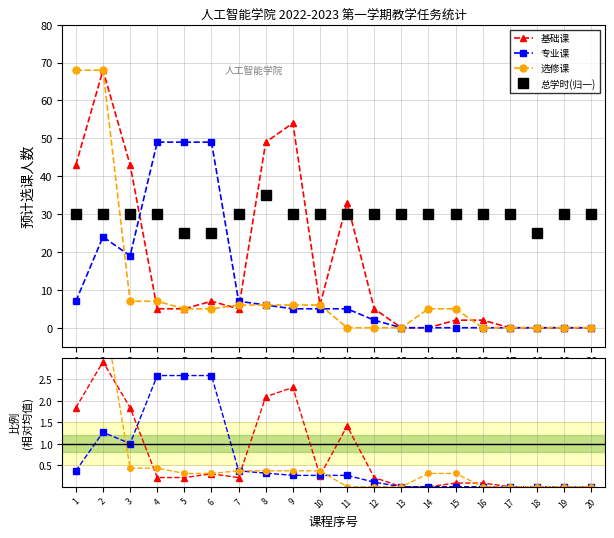

Reading left to right, what are all the values shown in this chart?

基础课: 1=1.8	2=2.9	3=1.8	4=0.2	5=0.2	6=0.3	7=0.2	8=2.1	9=2.3	10=0.3	11=1.4	12=0.2	13=0.0	14=0.0	15=0.1	16=0.1	17=0.0	18=0.0	19=0.0	20=0.0
专业课: 1=0.4	2=1.3	3=1.0	4=2.6	5=2.6	6=2.6	7=0.4	8=0.3	9=0.3	10=0.3	11=0.3	12=0.1	13=0.0	14=0.0	15=0.0	16=0.0	17=0.0	18=0.0	19=0.0	20=0.0
选修课: 1=4.2	2=4.2	3=0.4	4=0.4	5=0.3	6=0.3	7=0.4	8=0.4	9=0.4	10=0.4	11=0.0	12=0.0	13=0.0	14=0.3	15=0.3	16=0.0	17=0.0	18=0.0	19=0.0	20=0.0
总学时(归一): 1=30.0	2=30.0	3=30.0	4=30.0	5=25.0	6=25.0	7=30.0	8=35.0	9=30.0	10=30.0	11=30.0	12=30.0	13=30.0	14=30.0	15=30.0	16=30.0	17=30.0	18=25.0	19=30.0	20=30.0